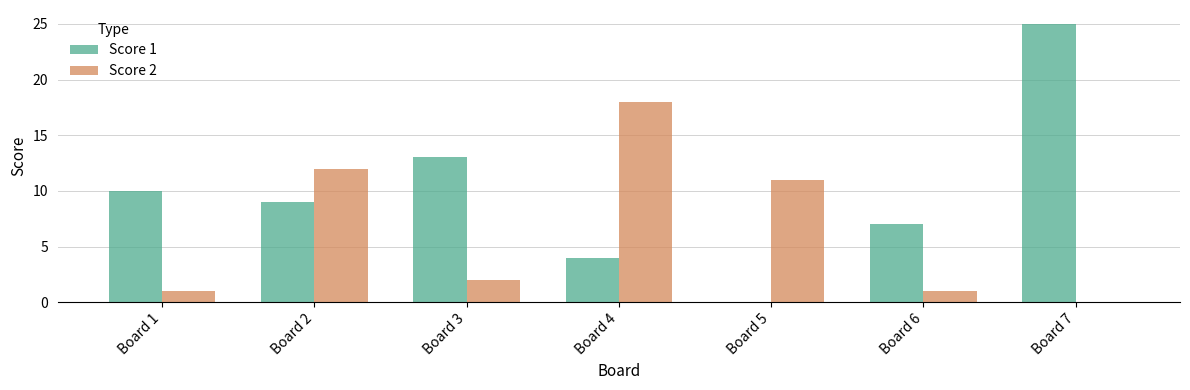

At which category does the chart reach its peak across all series?

Board 7